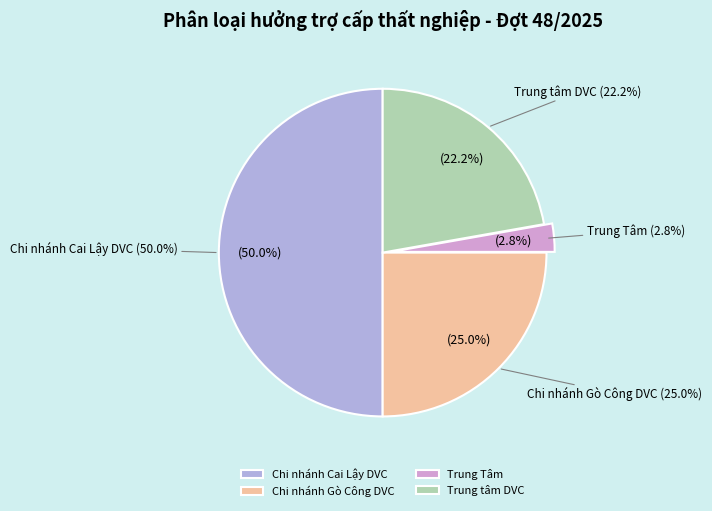

Which has a higher value, Trung Tâm or Chi nhánh Gò Công DVC?

Chi nhánh Gò Công DVC